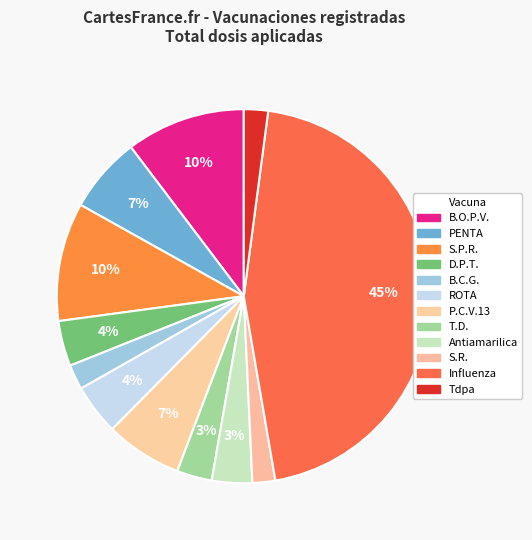

How many segments does this pie chart have?

12